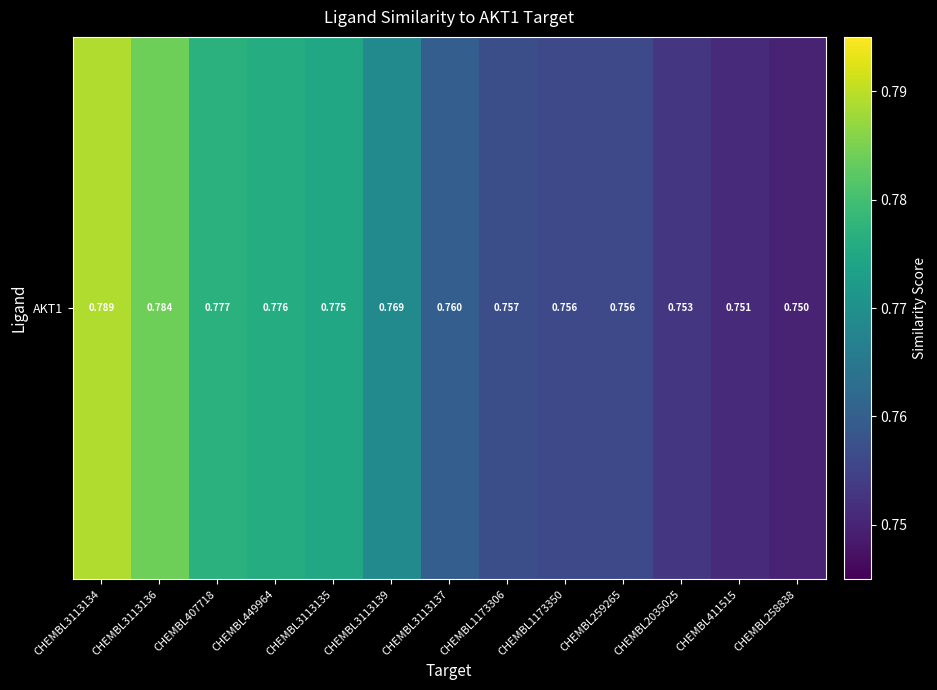

Which label corresponds to the smallest value in the chart?

CHEMBL258838